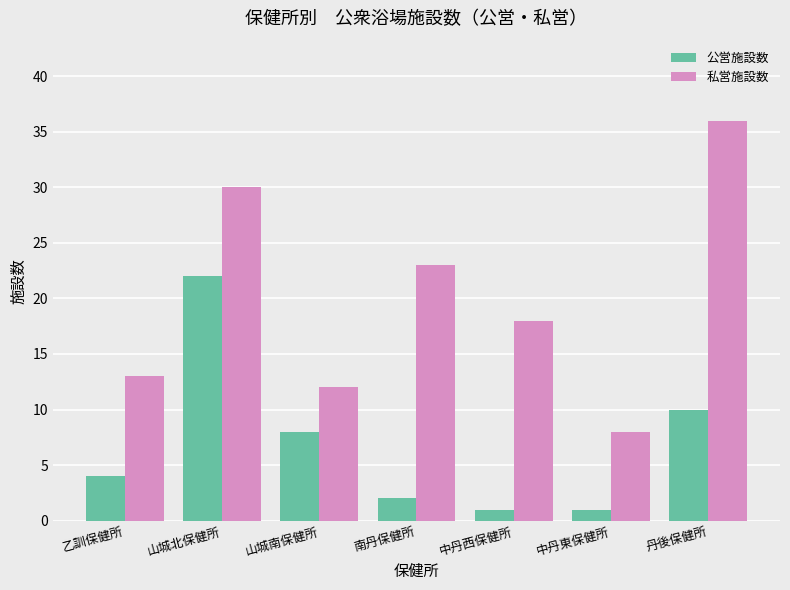

What is the highest value of the 私営施設数 series?

36